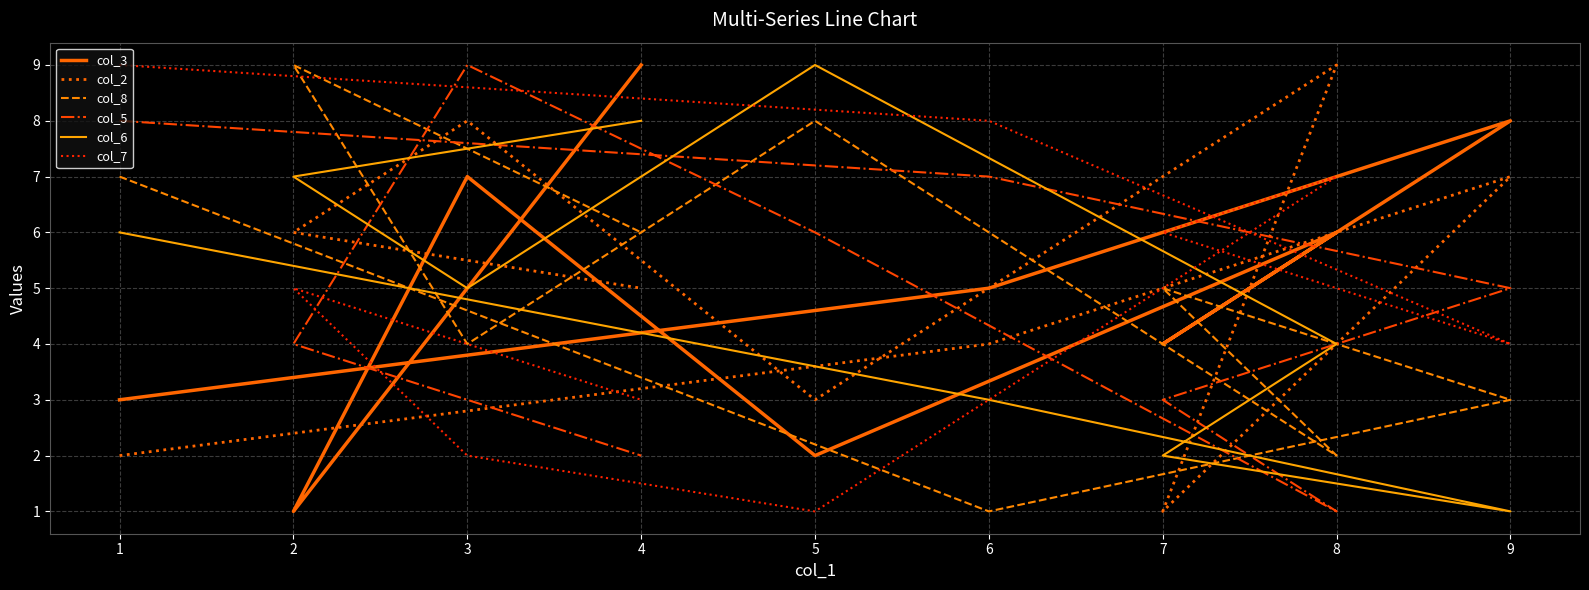

Reading left to right, extract all data points from this chart.

col_3: 3	5	8	4	6	2	7	1	9
col_2: 2	4	7	1	9	3	8	6	5
col_8: 7	1	3	5	2	8	4	9	6
col_5: 8	7	5	3	1	6	9	4	2
col_6: 6	3	1	2	4	9	5	7	8
col_7: 9	8	4	6	7	1	2	5	3